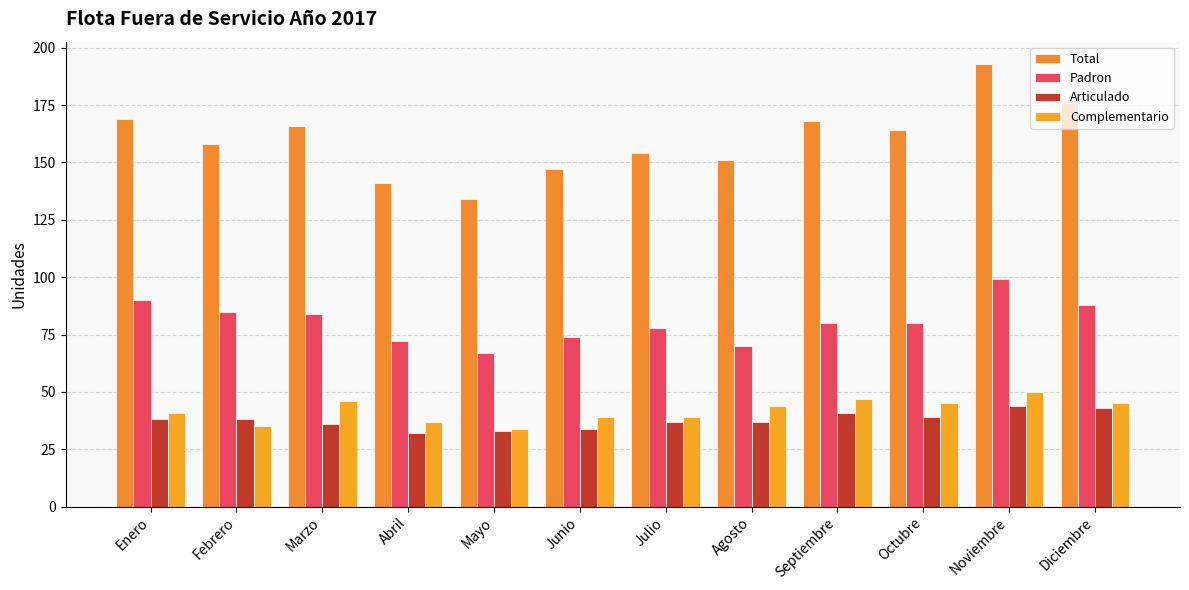

Reading left to right, what are all the values shown in this chart?

Total: 169	158	166	141	134	147	154	151	168	164	193	176
Padron: 90	85	84	72	67	74	78	70	80	80	99	88
Articulado: 38	38	36	32	33	34	37	37	41	39	44	43
Complementario: 41	35	46	37	34	39	39	44	47	45	50	45